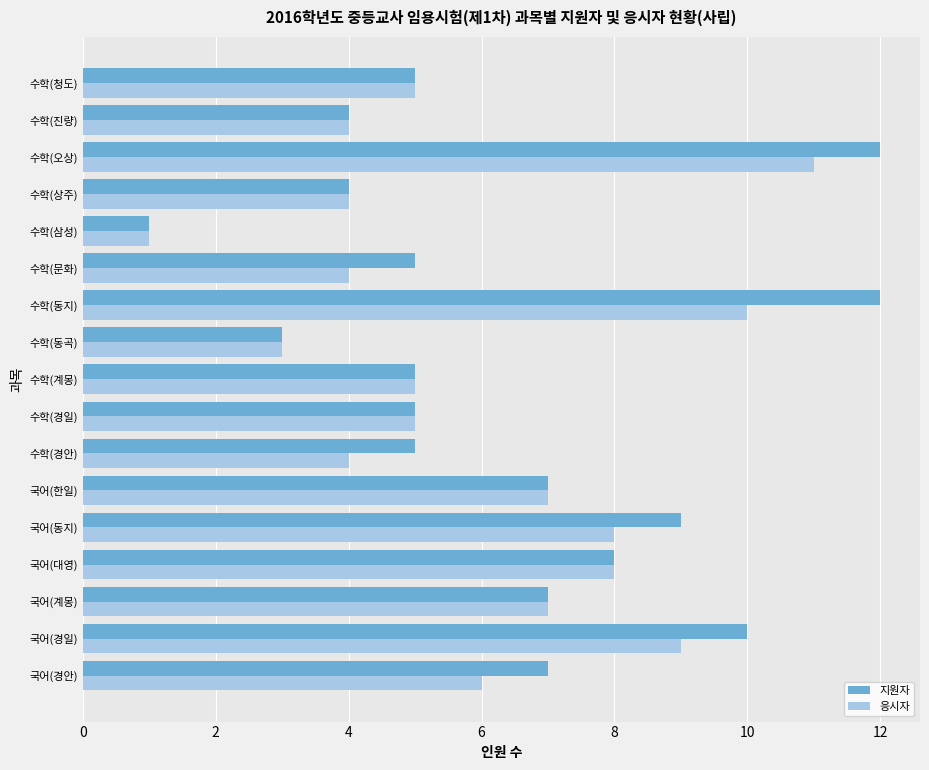

What is the average value of the 지원자 series?

6